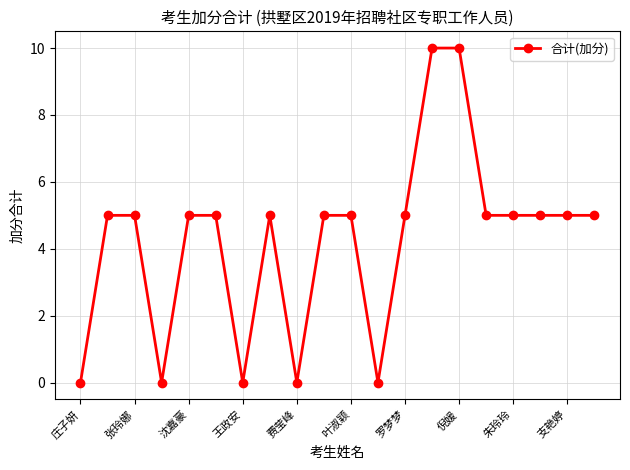

Reading right to left, list all the values displayed in this chart.

5	5	5	5	5	10	10	5	0	5	5	0	5	0	5	5	0	5	5	0